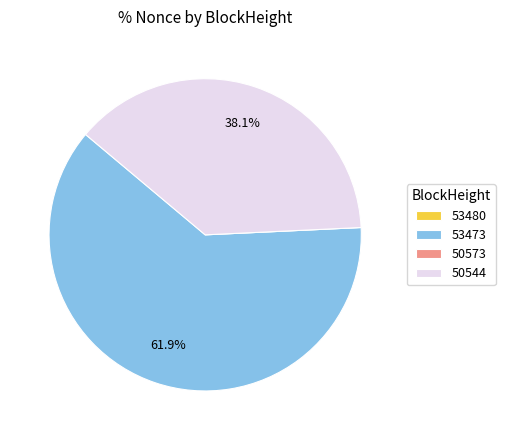

To the nearest percent, what is the average slice percentage?

25%